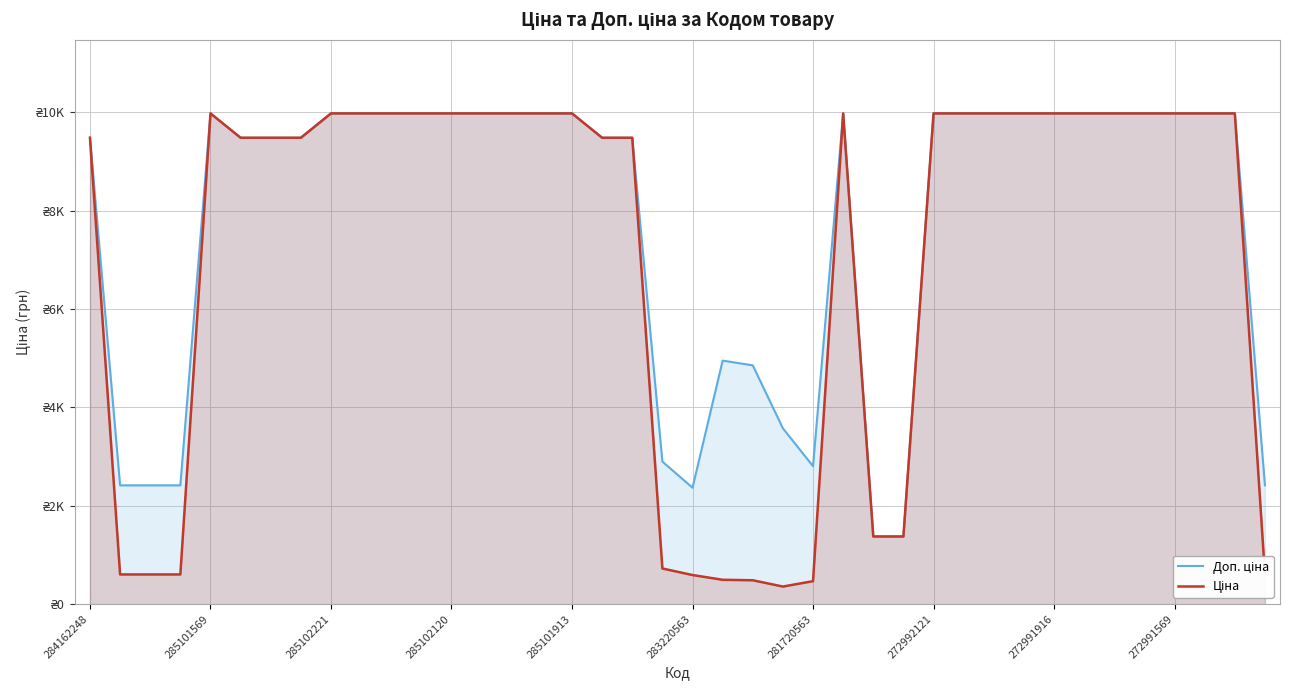

At which label does Доп. ціна first exceed 9974?

285101569